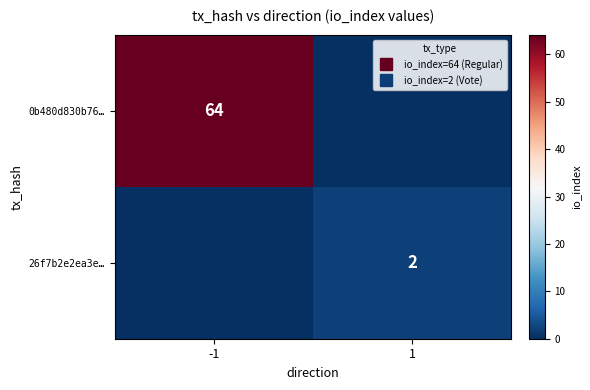

What is the greatest value displayed?

64